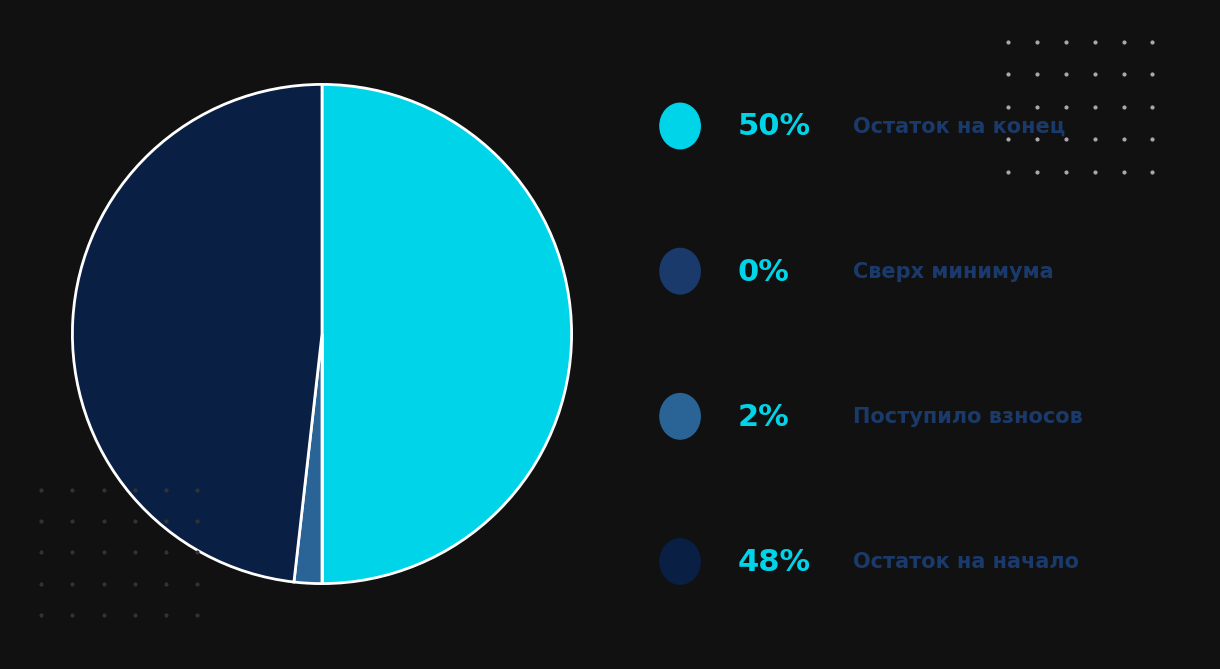

Rank the categories by value from lowest to highest.

сверх минимального размера взноса, Поступило взносов, Остаток на начало периода, за счет минимального взноса